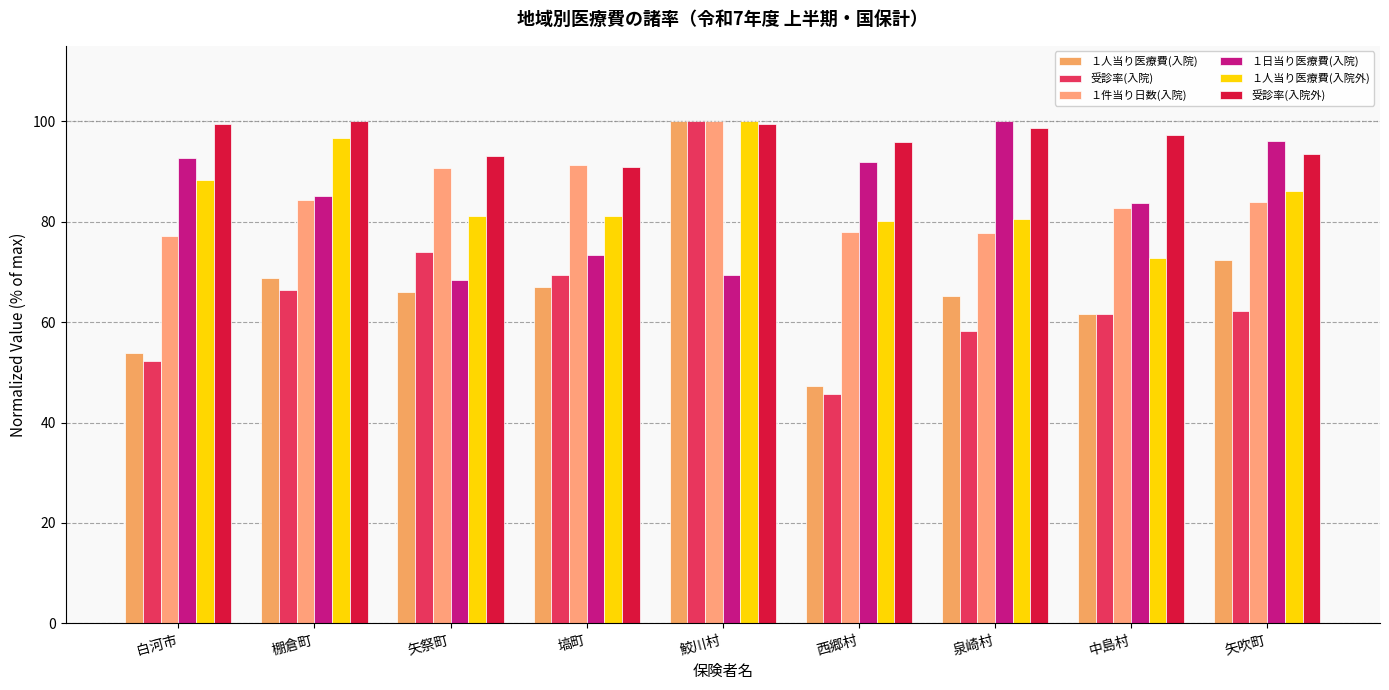

How many values in the １日当り医療費(入院) series exceed 85?

5